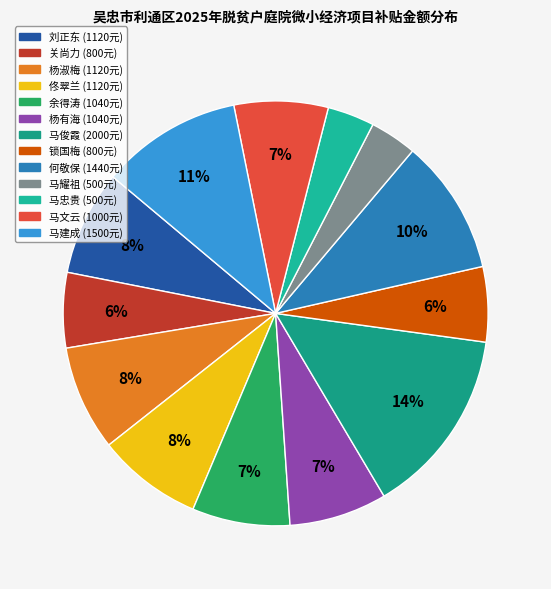

Between 马俊霞 and 马忠贵, which is larger?

马俊霞